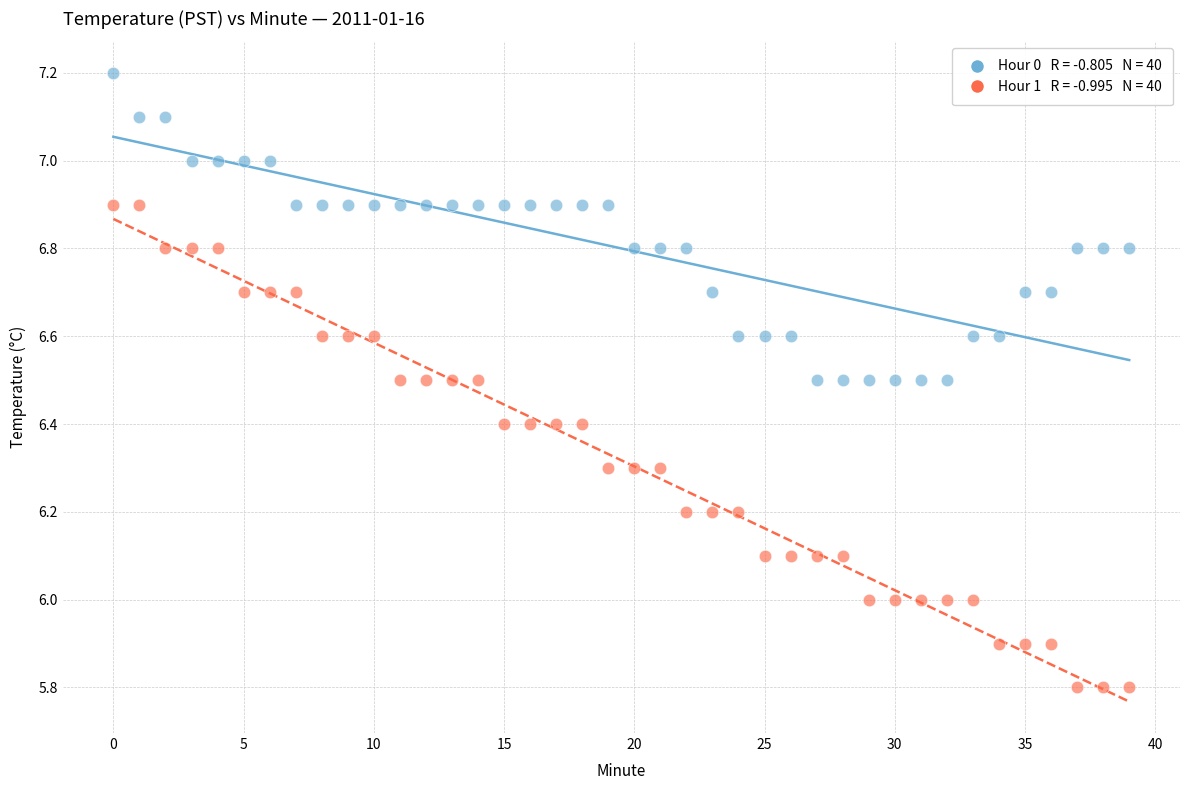

Across all data points, what is the range of Y values (max minus min)?

1.4